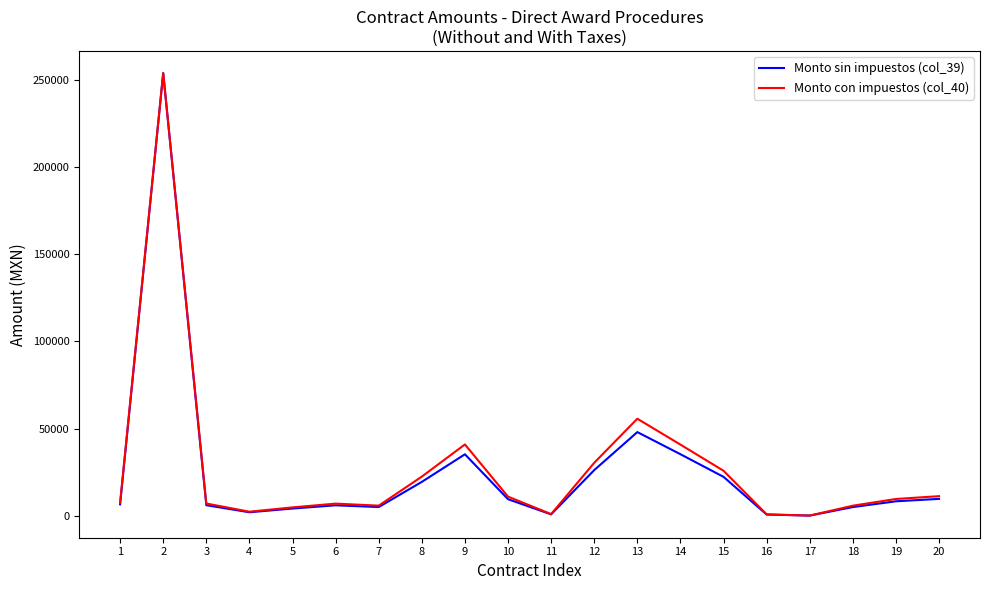

What is the greatest value displayed?

254000.0